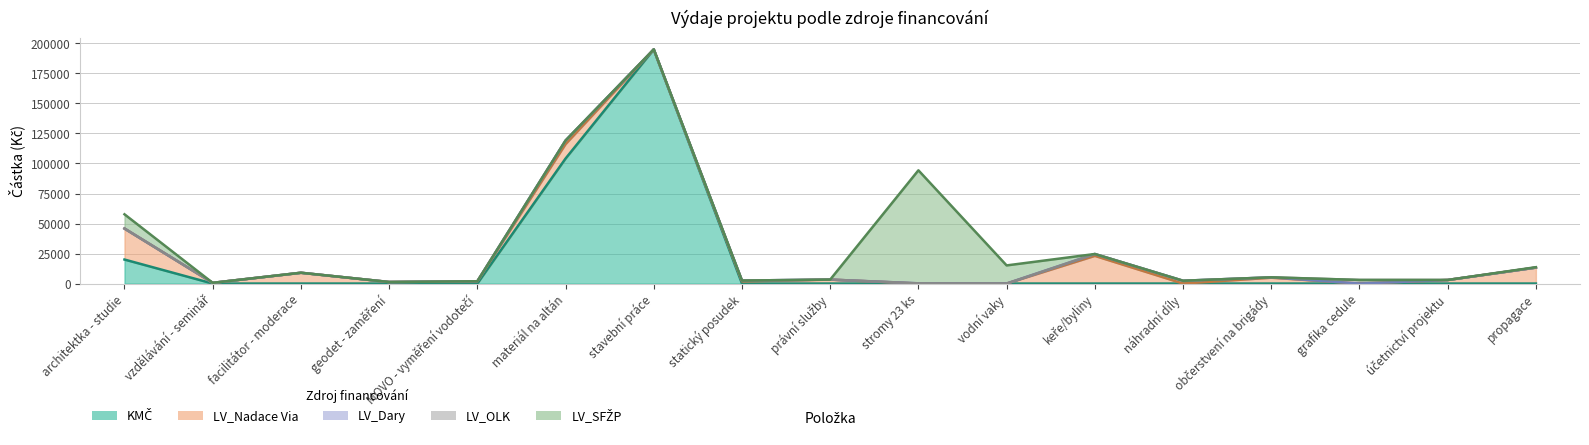

True or false: LV_SFŽP and LV_OLK intersect in this chart.

False